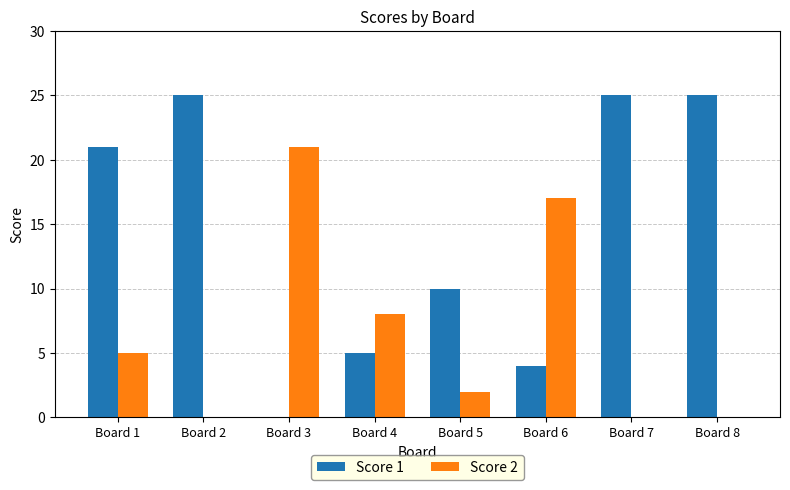

What is the difference between the Score 2 values at Board 1 and Board 7?

5